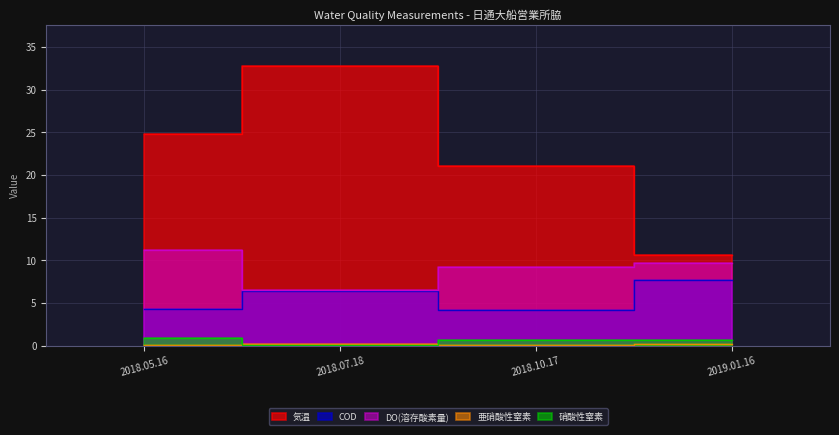

At which label does 気温 first exceed 24?

2018.05.16